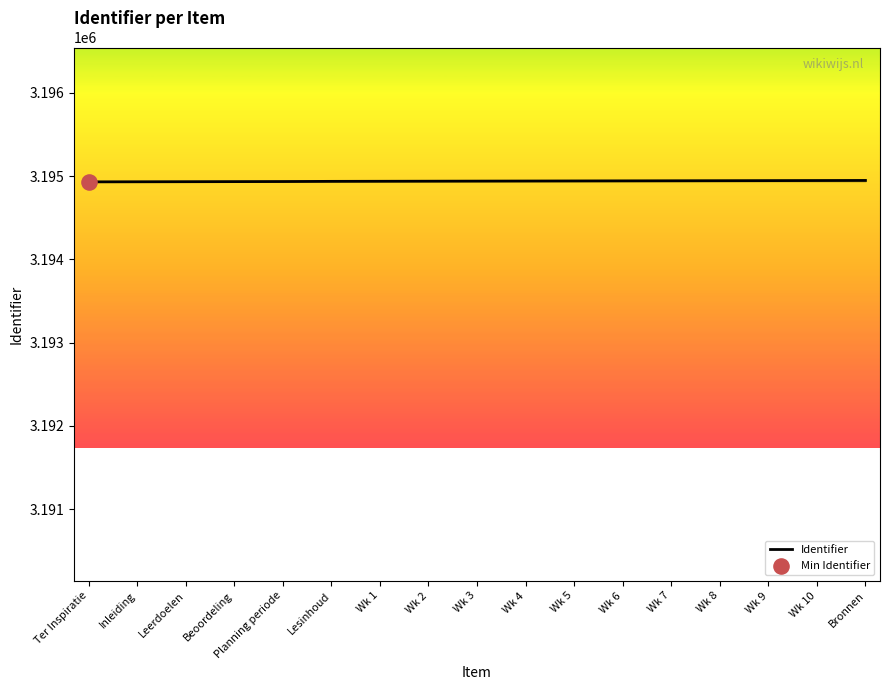

What is the ratio of the value at Wk 10 to the value at Wk 8?

1.0